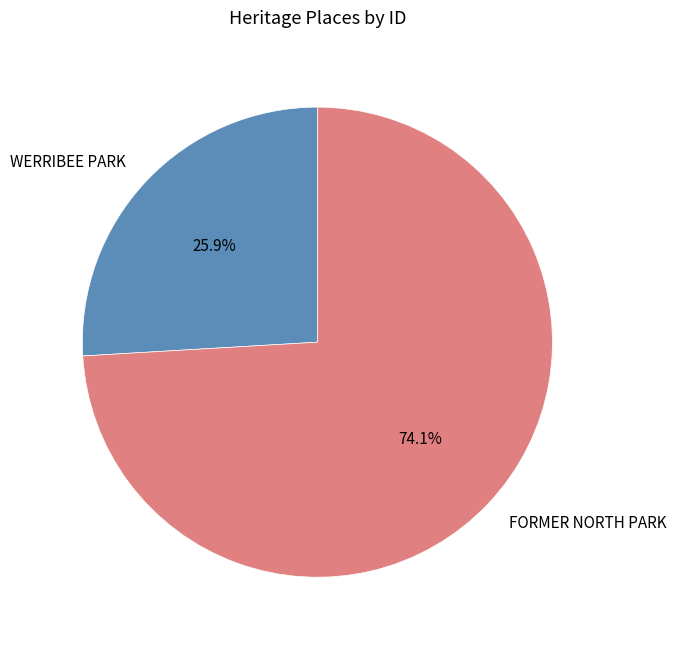

The FORMER NORTH PARK slice represents 89% of the pie. True or false?

False